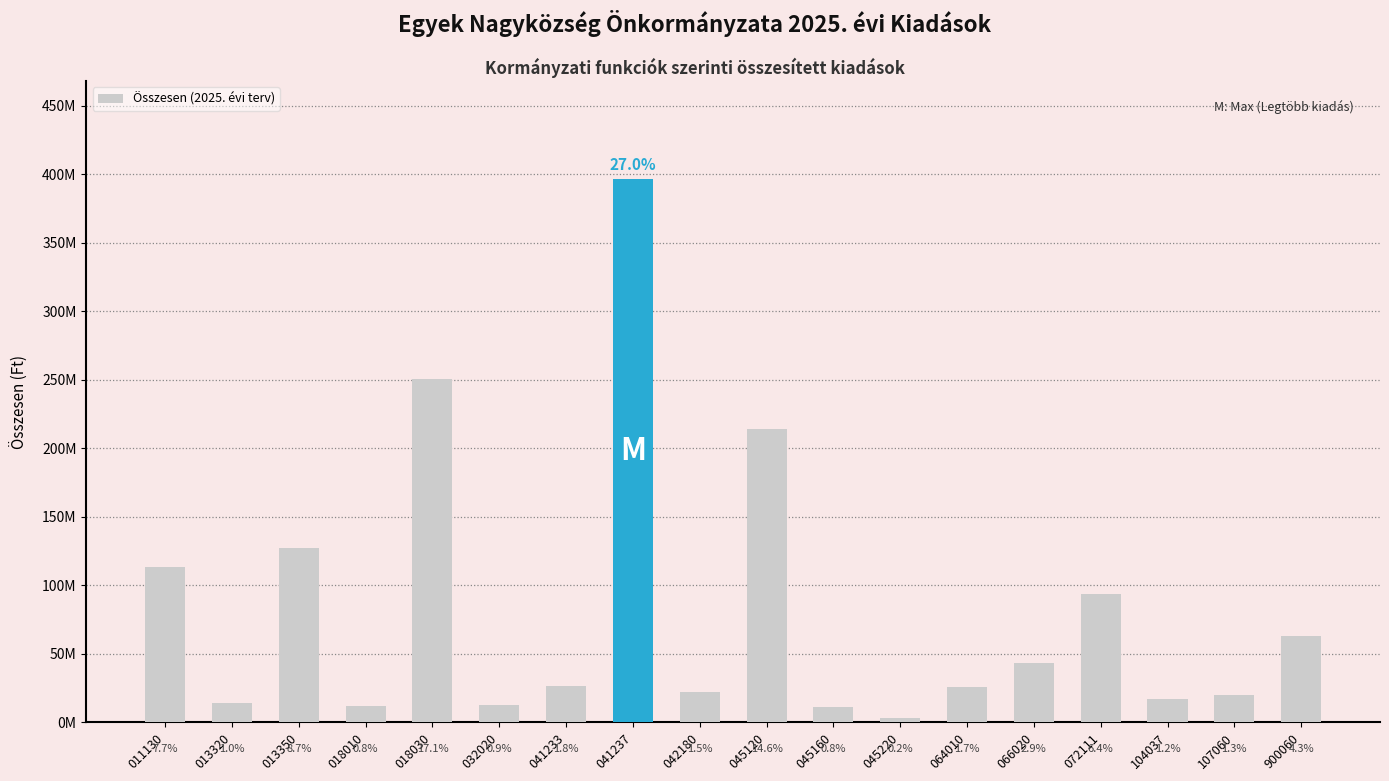

What is the ratio of the value at 107060 to the value at 045220?

6.4